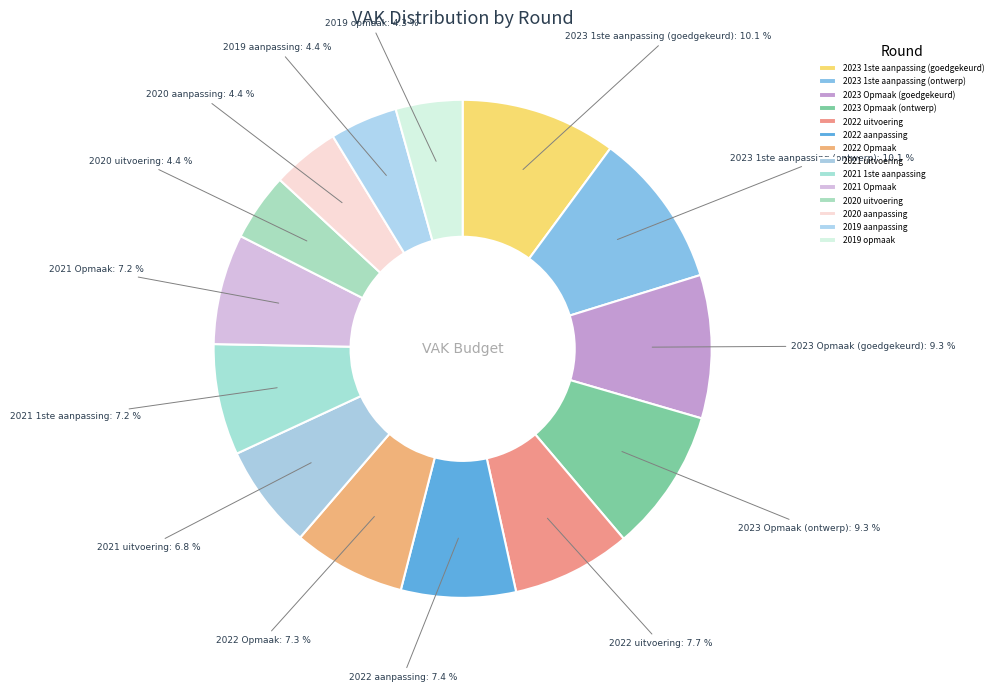

The 2023 Opmaak (goedgekeurd) slice represents 9% of the pie. True or false?

True